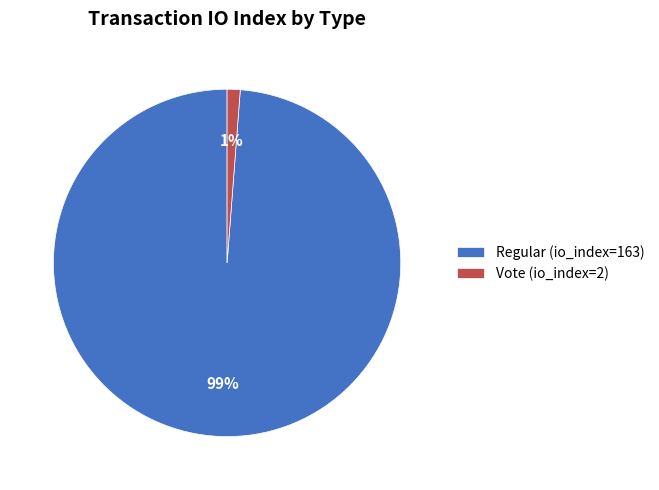

What percentage is the Regular (io_index=163) slice, to the nearest percent?

99%